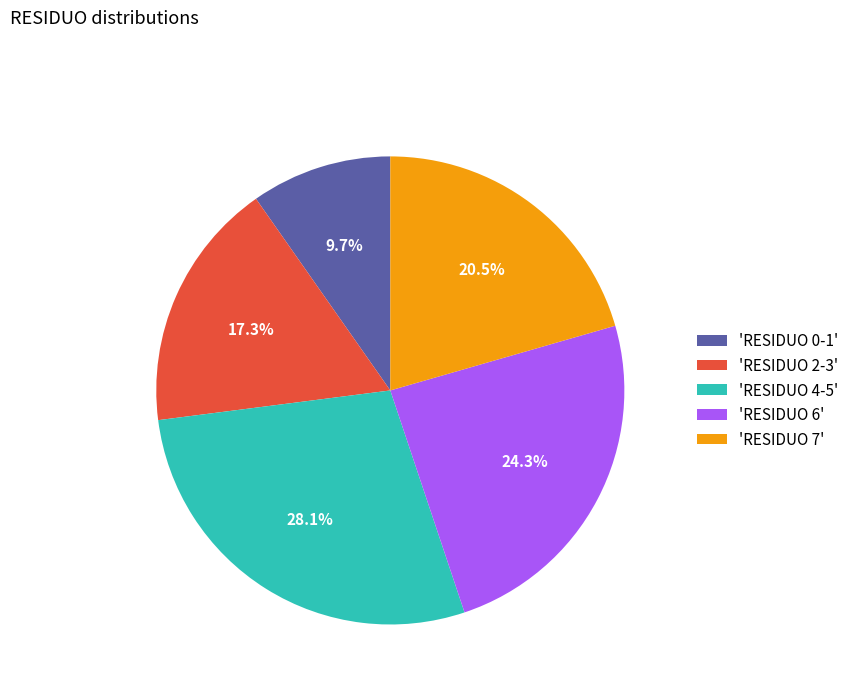

How many segments does this pie chart have?

5